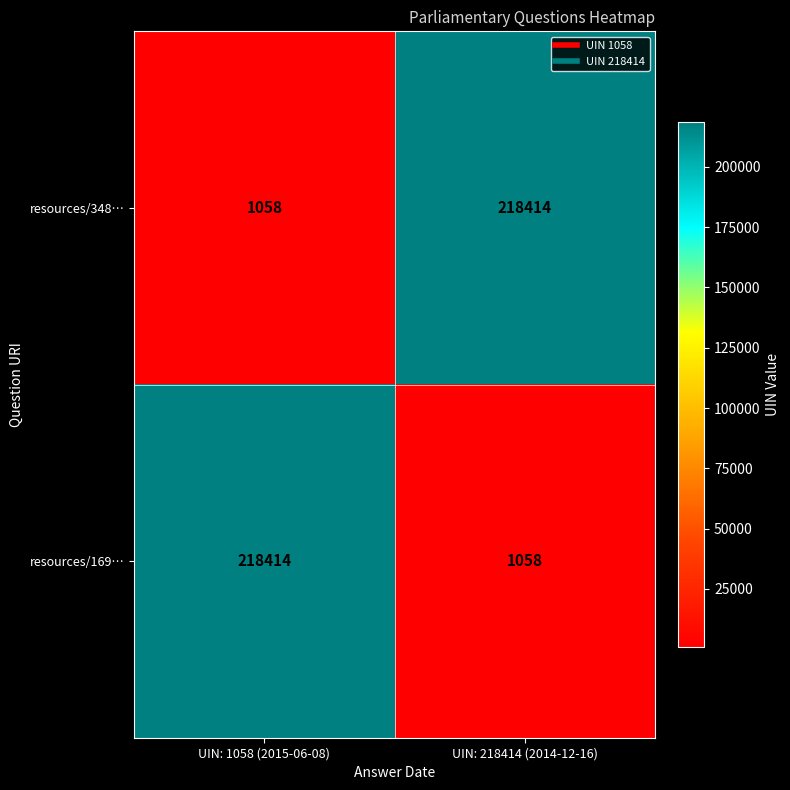

The resources/169… series shows 47540 at UIN: 1058 (2015-06-08). True or false?

False